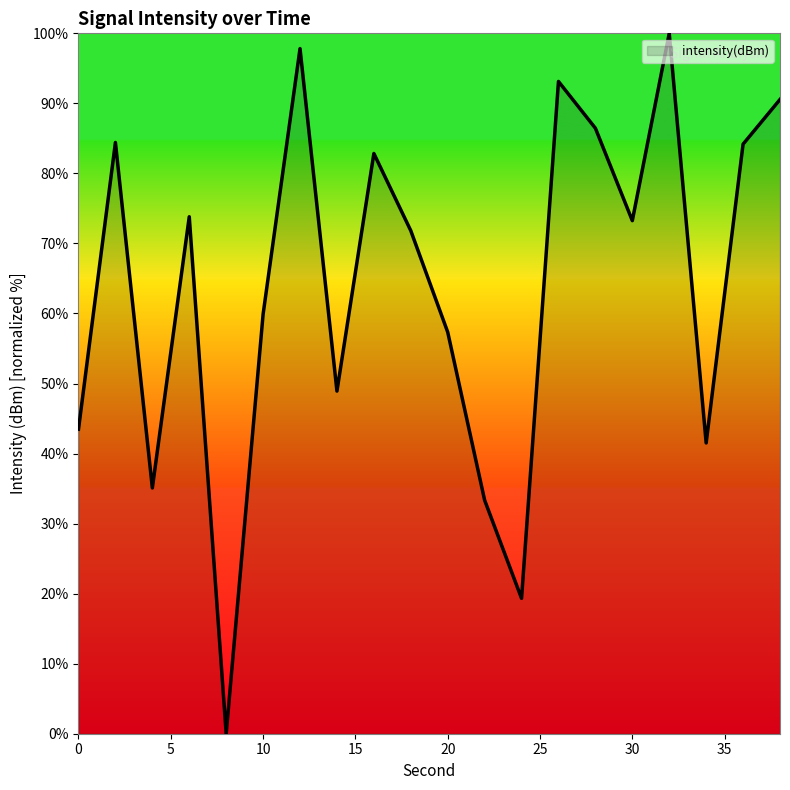

What is the difference between the maximum and minimum values?

100.0